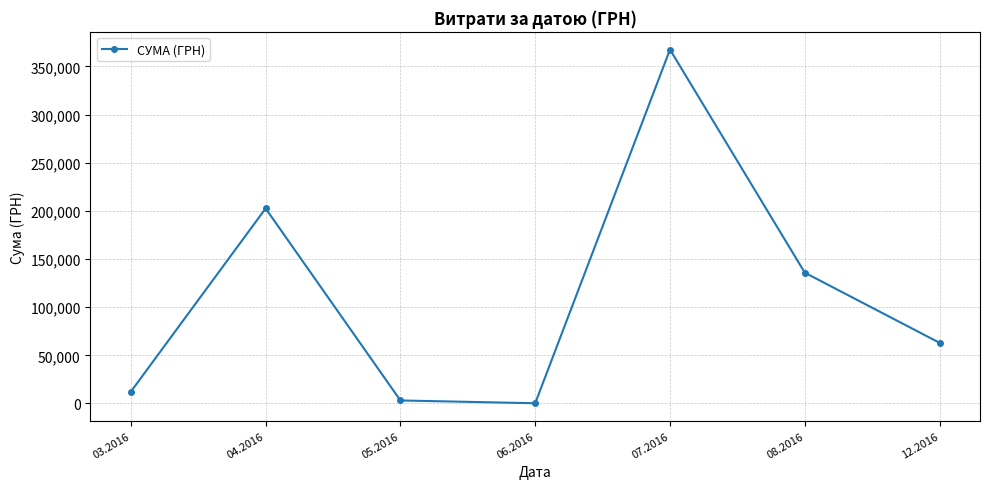

What is the smallest value displayed?

240.0